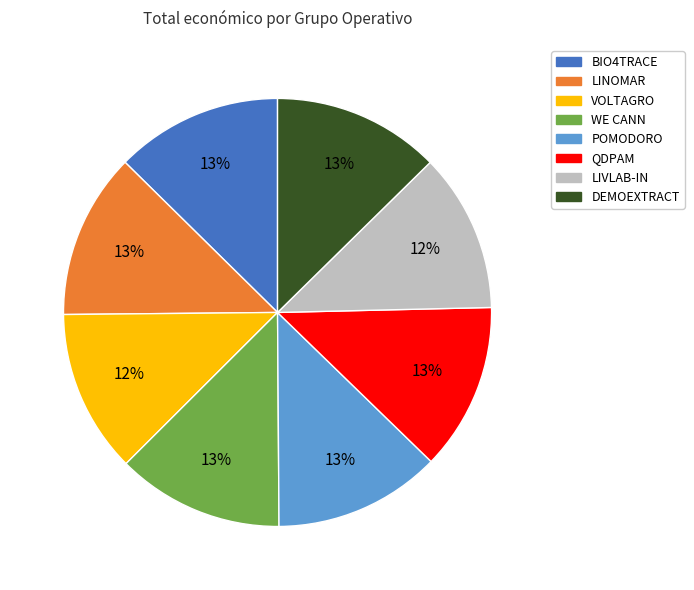

Do LINOMAR and DEMOEXTRACT together represent more than half of the pie?

No